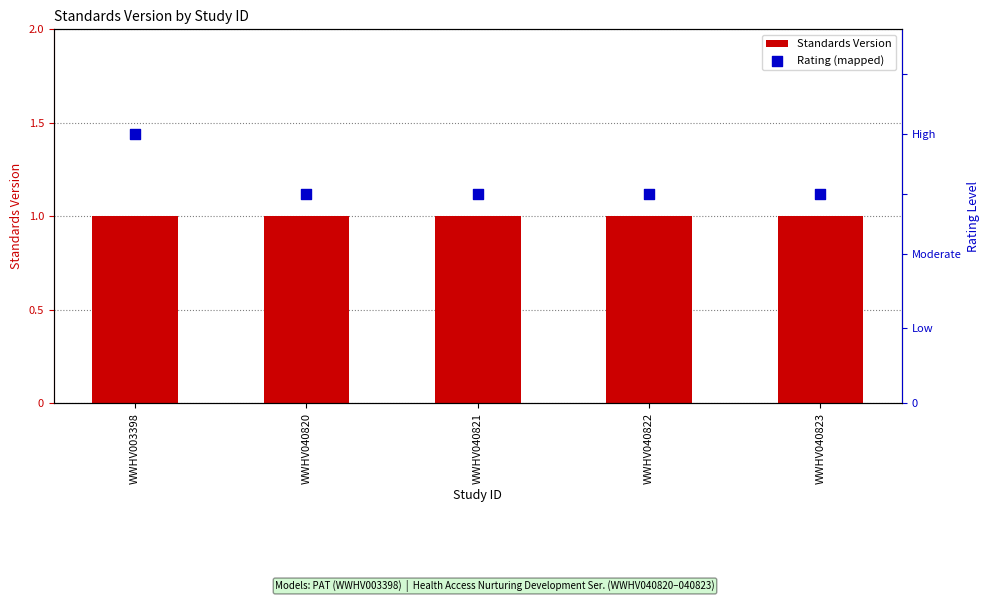

Which series has the largest Y range (max minus min)?

Rating (mapped)